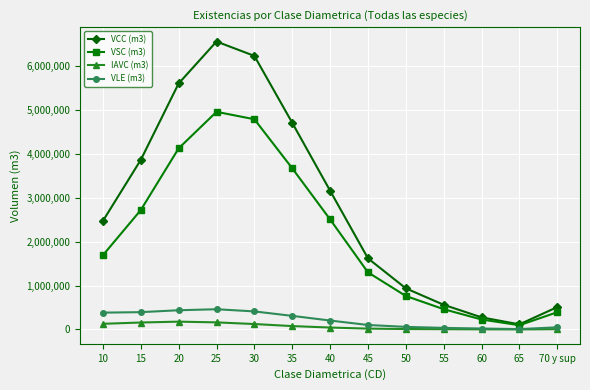

At which category is the sum across all series the highest?

25